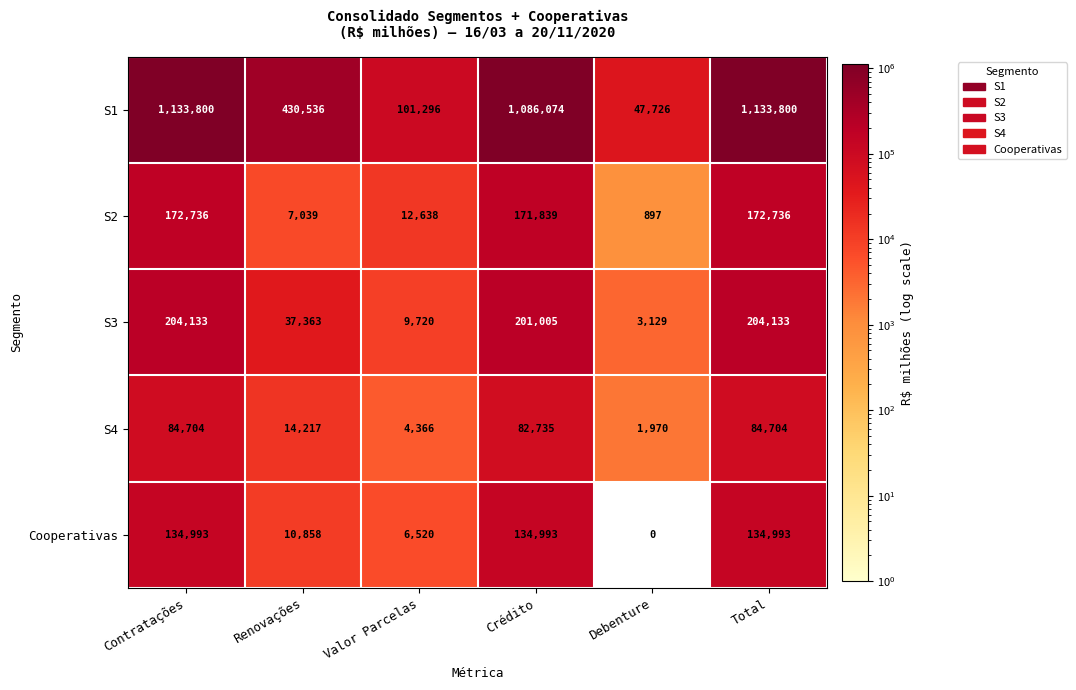

Which series changed the most between Renovações and Crédito?

S1